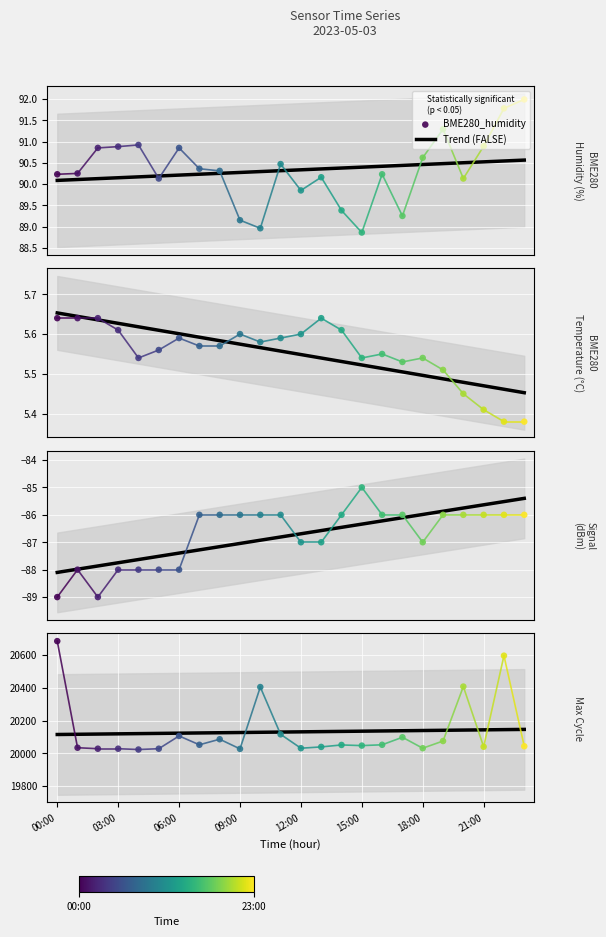

Which series has the largest total across all categories?

Max_cycle